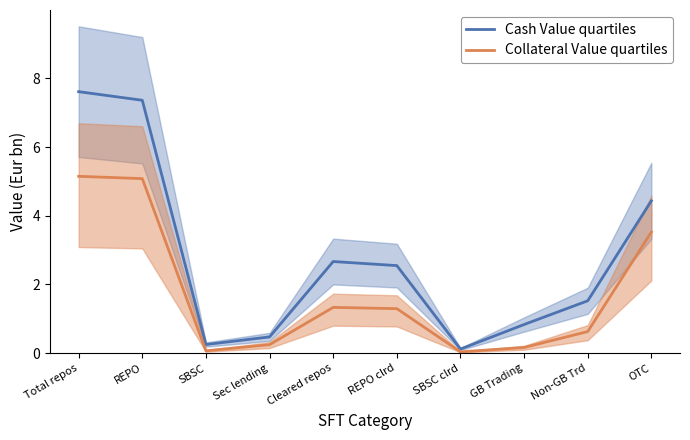

True or false: Cash Value quartiles and Collateral Value quartiles cross at least once.

False